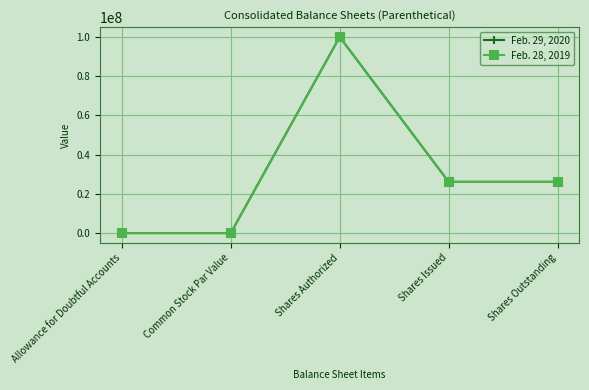

Which category has the highest value in the Feb. 29, 2020 series?

Shares Authorized